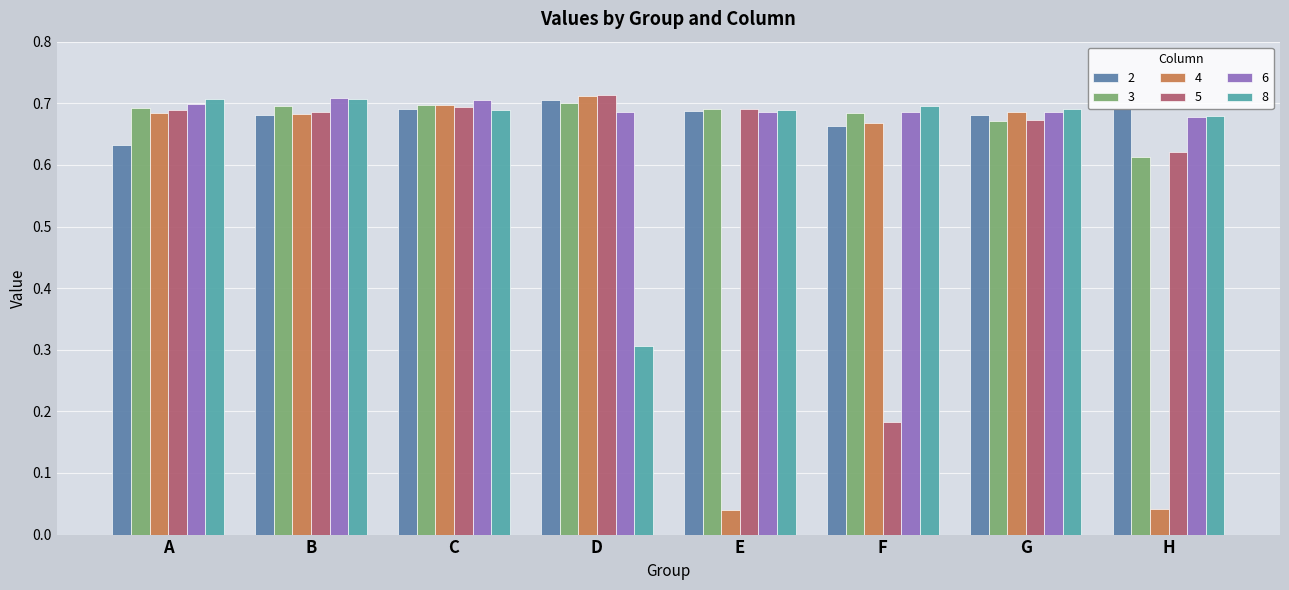

At how many categories does at least one series exceed 0?

8